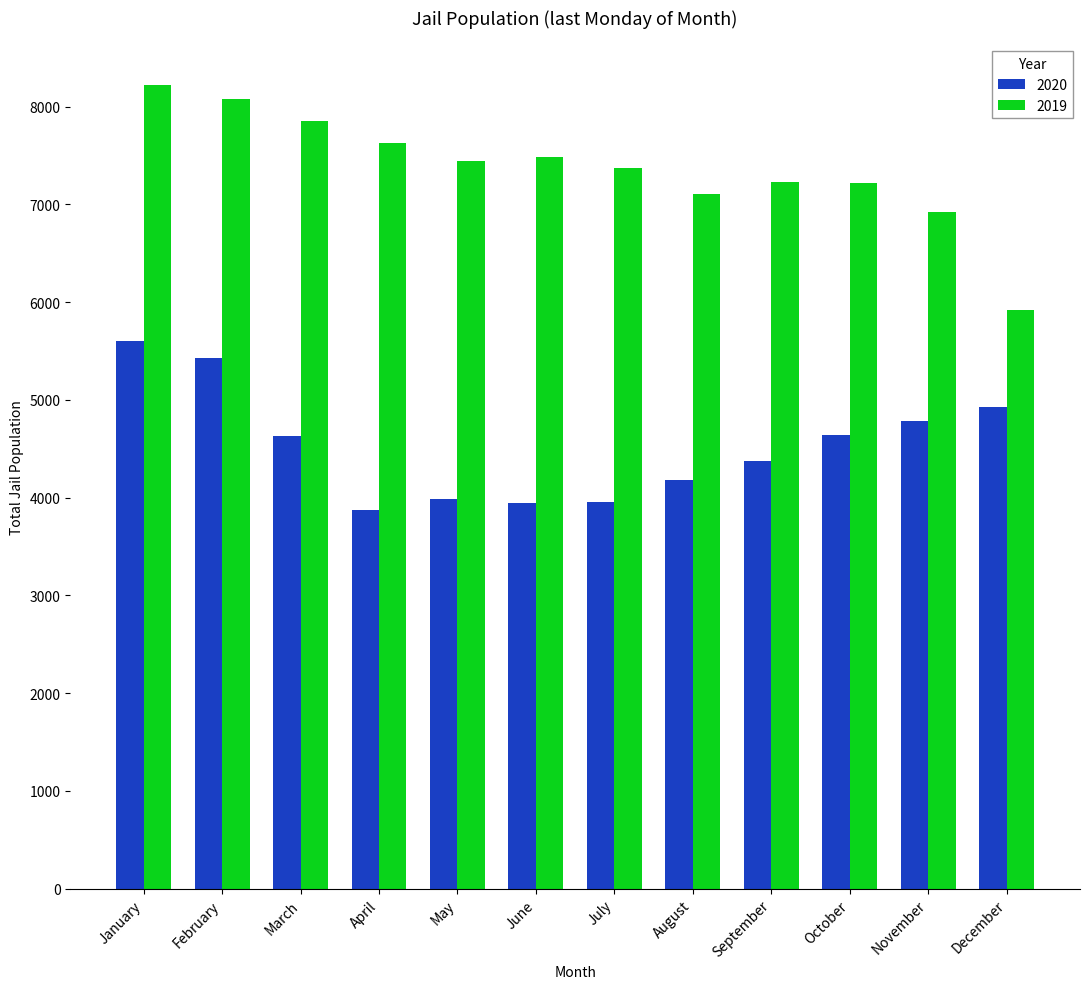

What is the average value of the 2019 series?

7371